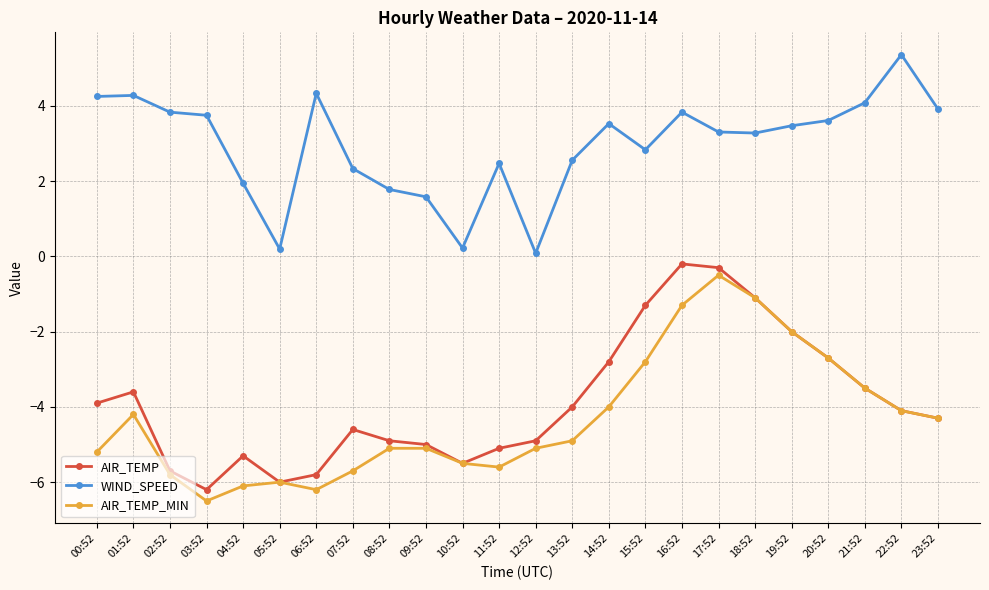

What is the smallest value displayed?

-6.5